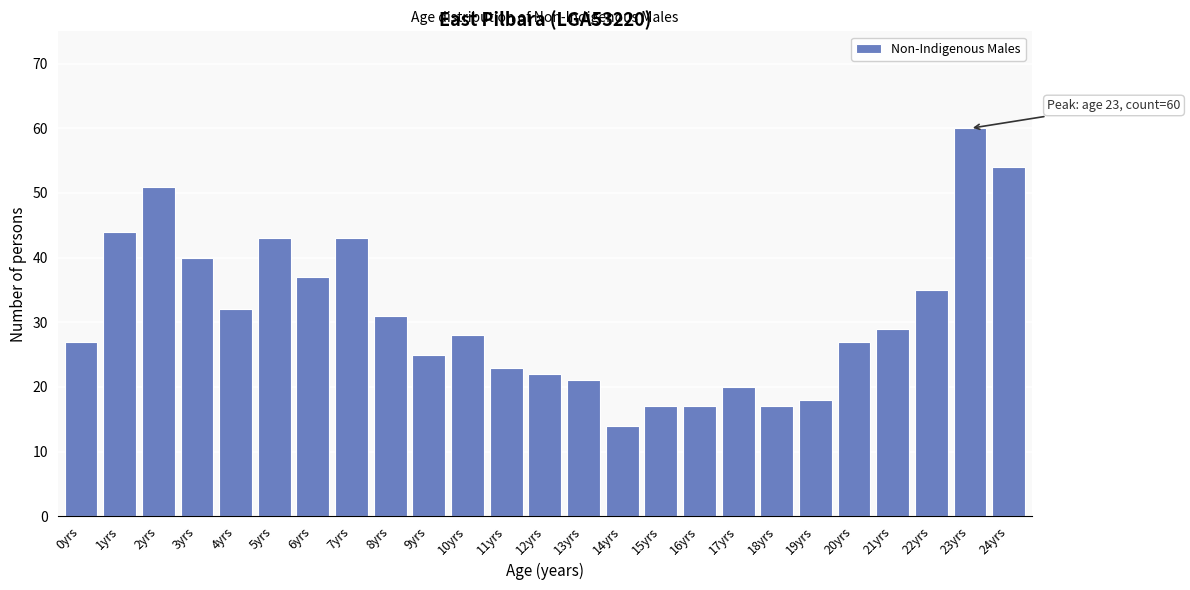

Reading left to right, what are all the values shown in this chart?

27	44	51	40	32	43	37	43	31	25	28	23	22	21	14	17	17	20	17	18	27	29	35	60	54